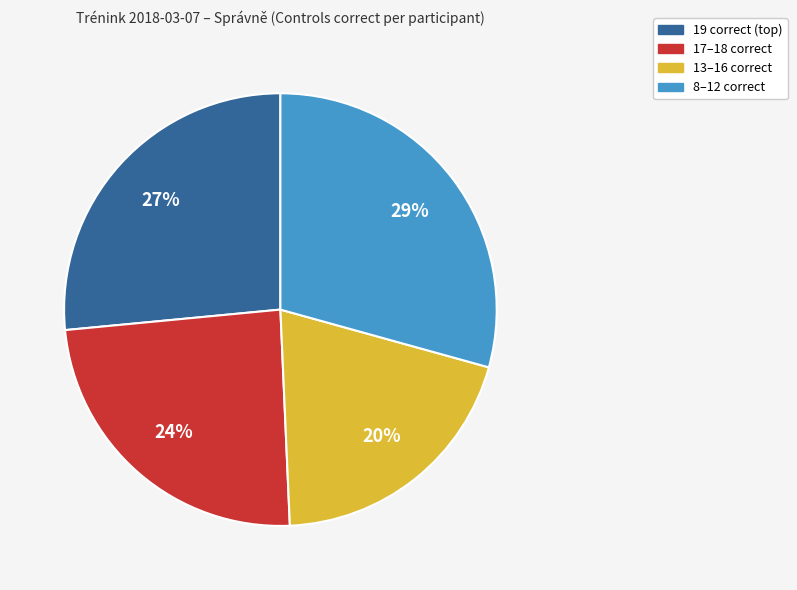

Is there any slice that represents more than half of the pie?

No